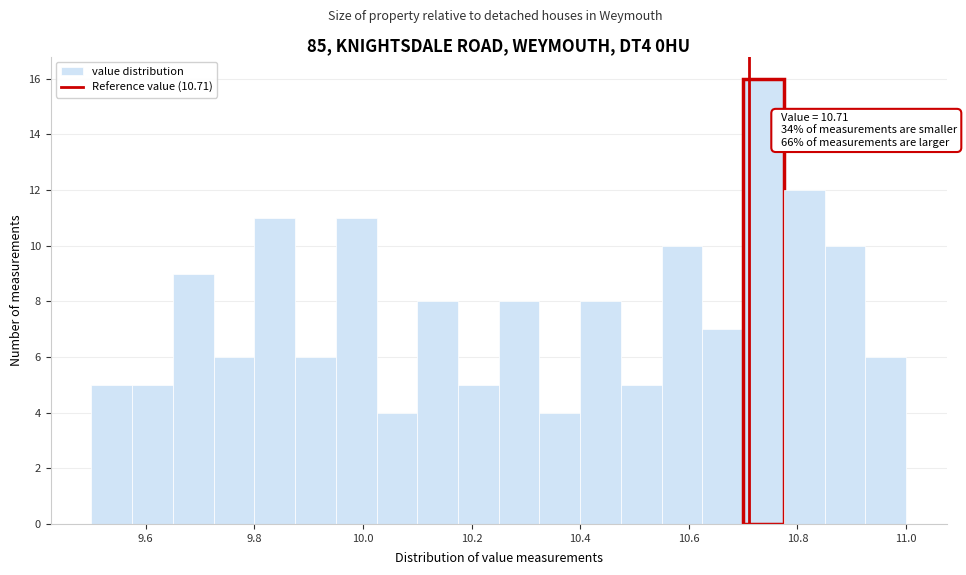

Read against the x-axis, roughly where is the centre of the tallest bar?

10.74